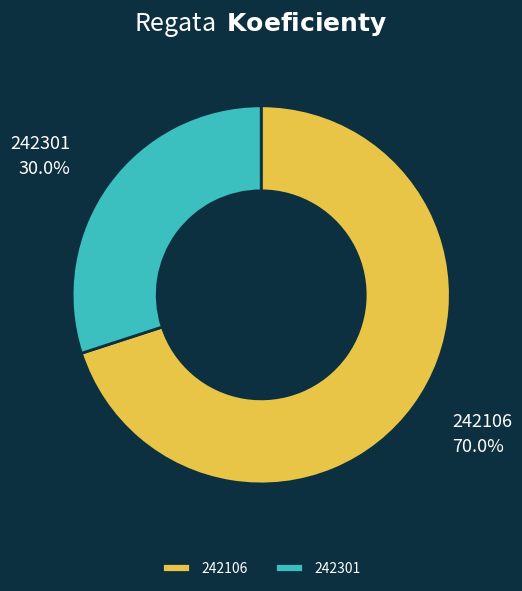

Do 242301 and 242106 together represent more than half of the pie?

Yes